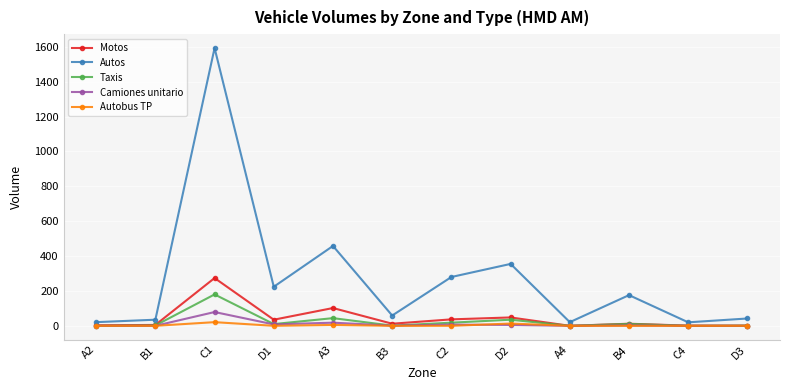

What is the difference between the maximum and minimum values in the Autos series?

1573